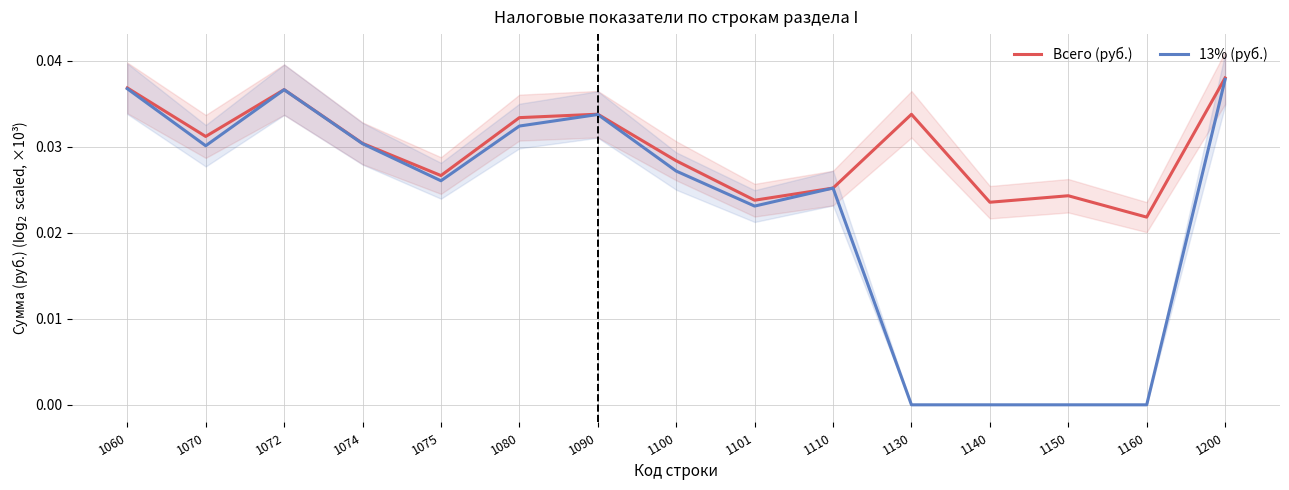

At which category does Всего (руб.) reach its first local valley?

1070